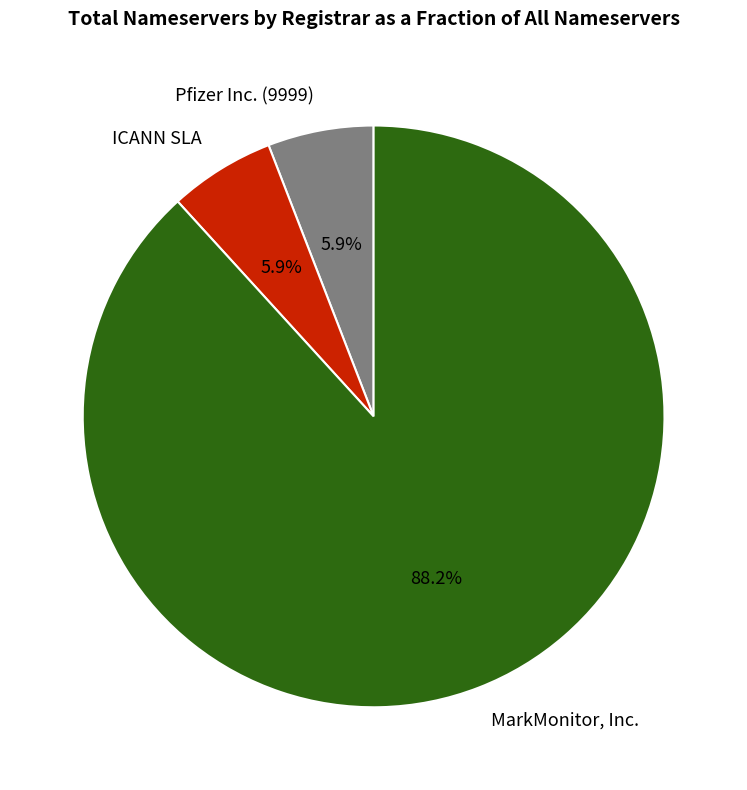

Does Pfizer Inc. (9999) account for over 50% of the chart?

No